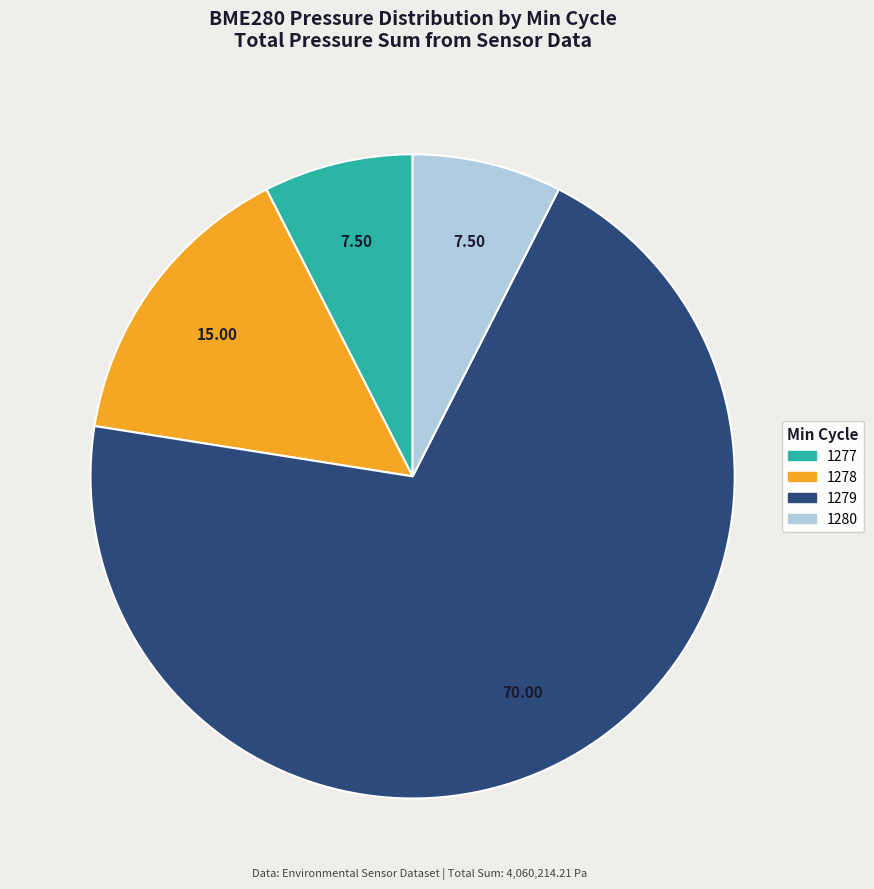

Does any single category account for the majority?

Yes